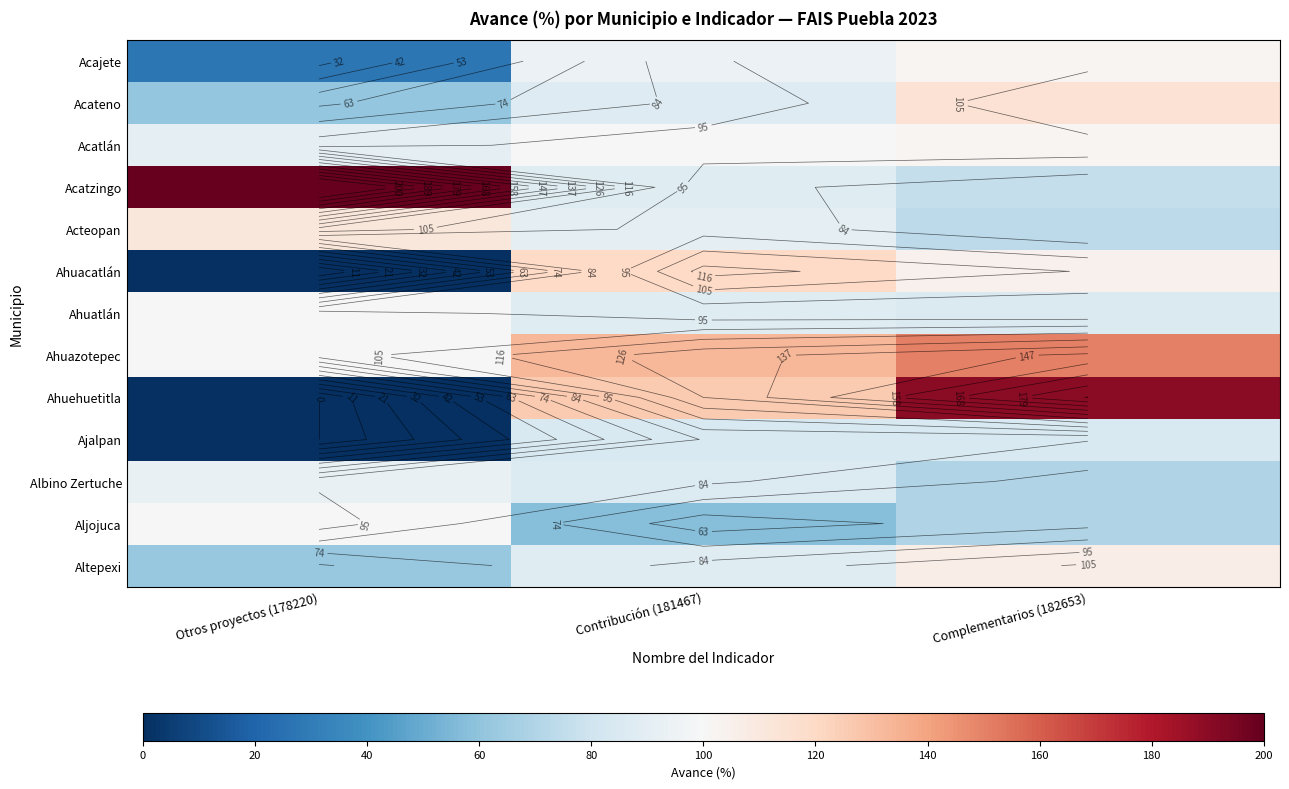

True or false: Acatlán has a value of 100.5 at Contribución (181467).

True